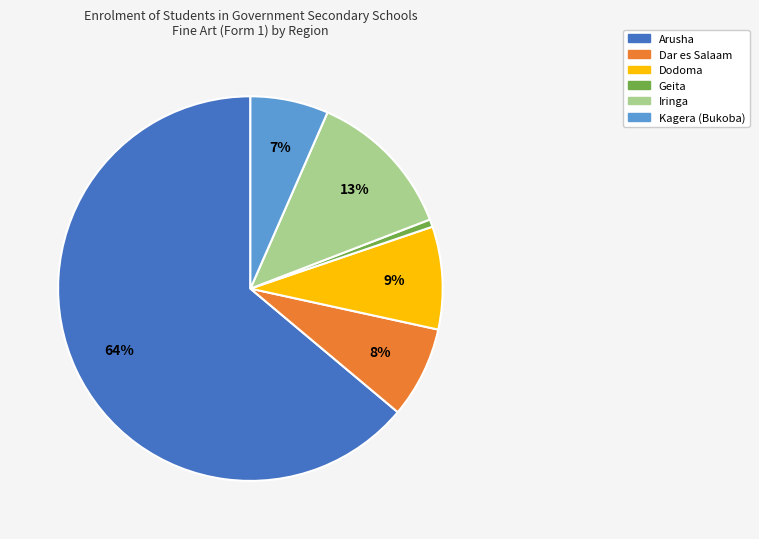

What percentage is the Iringa slice, to the nearest percent?

13%